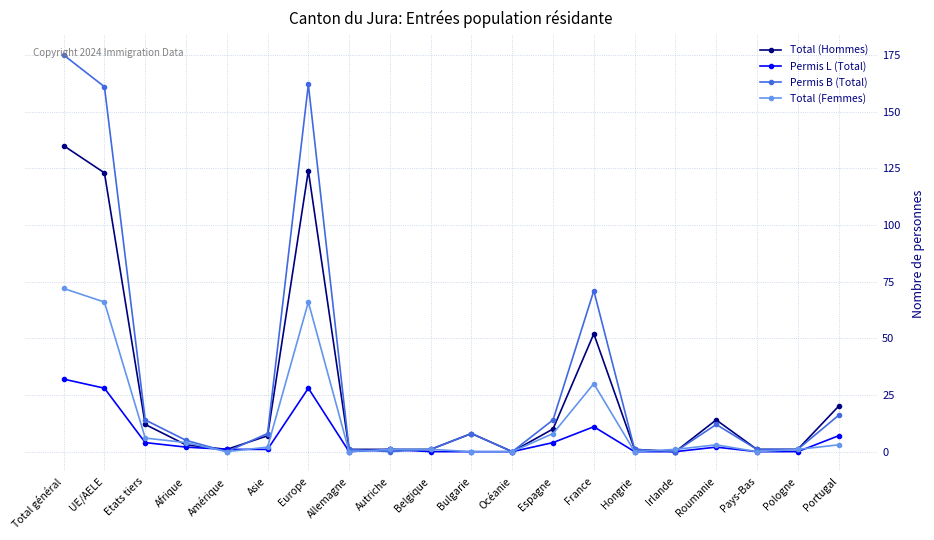

Which category has the highest value in the Total (Hommes) series?

Total général